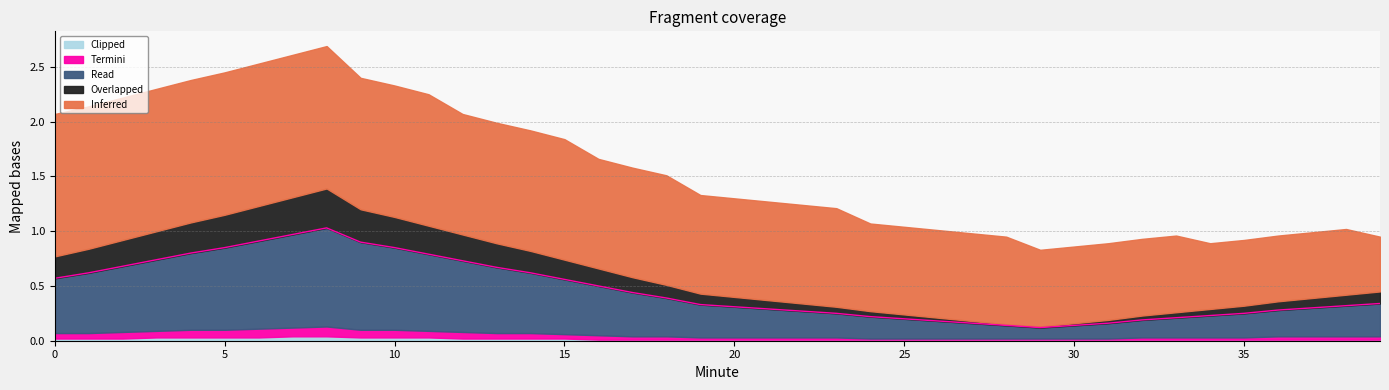

Reading right to left, extract all data points from this chart.

Inferred: 39=0.5	38=0.6	37=0.6	36=0.6	35=0.6	34=0.6	33=0.7	32=0.7	31=0.7	30=0.7	29=0.7	28=0.8	27=0.8	26=0.8	25=0.8	24=0.8	23=0.9	22=0.9	21=0.9	20=0.9	19=0.9	18=1.0	17=1.0	16=1.0	15=1.1	14=1.1	13=1.1	12=1.1	11=1.2	10=1.2	9=1.2	8=1.3	7=1.3	6=1.3	5=1.3	4=1.3	3=1.3	2=1.3	1=1.3	0=1.3
Read: 39=0.3	38=0.3	37=0.3	36=0.2	35=0.2	34=0.2	33=0.2	32=0.2	31=0.1	30=0.1	29=0.1	28=0.1	27=0.1	26=0.2	25=0.2	24=0.2	23=0.2	22=0.2	21=0.3	20=0.3	19=0.3	18=0.3	17=0.4	16=0.5	15=0.5	14=0.6	13=0.6	12=0.7	11=0.7	10=0.8	9=0.8	8=0.9	7=0.8	6=0.8	5=0.8	4=0.7	3=0.7	2=0.6	1=0.6	0=0.5
Overlapped: 39=0.1	38=0.1	37=0.1	36=0.1	35=0.1	34=0.1	33=0.1	32=0.0	31=0.0	30=0.0	29=0.0	28=0.0	27=0.0	26=0.0	25=0.0	24=0.1	23=0.1	22=0.1	21=0.1	20=0.1	19=0.1	18=0.1	17=0.1	16=0.2	15=0.2	14=0.2	13=0.2	12=0.2	11=0.3	10=0.3	9=0.3	8=0.4	7=0.3	6=0.3	5=0.3	4=0.3	3=0.3	2=0.2	1=0.2	0=0.2
Termini: 39=0.0	38=0.0	37=0.0	36=0.0	35=0.0	34=0.0	33=0.0	32=0.0	31=0.0	30=0.0	29=0.0	28=0.0	27=0.0	26=0.0	25=0.0	24=0.0	23=0.0	22=0.0	21=0.0	20=0.0	19=0.0	18=0.0	17=0.0	16=0.0	15=0.0	14=0.1	13=0.1	12=0.1	11=0.1	10=0.1	9=0.1	8=0.1	7=0.1	6=0.1	5=0.1	4=0.1	3=0.1	2=0.1	1=0.1	0=0.1
Clipped: 39=0.0	38=0.0	37=0.0	36=0.0	35=0.0	34=0.0	33=0.0	32=0.0	31=0.0	30=0.0	29=0.0	28=0.0	27=0.0	26=0.0	25=0.0	24=0.0	23=0.0	22=0.0	21=0.0	20=0.0	19=0.0	18=0.0	17=0.0	16=0.0	15=0.0	14=0.0	13=0.0	12=0.0	11=0.0	10=0.0	9=0.0	8=0.0	7=0.0	6=0.0	5=0.0	4=0.0	3=0.0	2=0.0	1=0.0	0=0.0